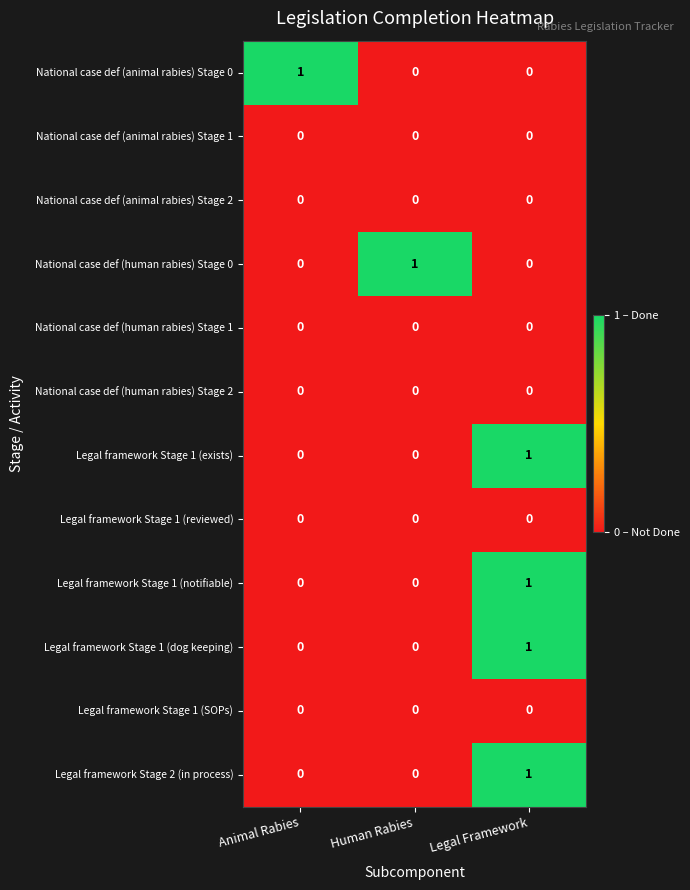

How many Legal framework Stage 1 (notifiable) values are between 0 and 1?

3